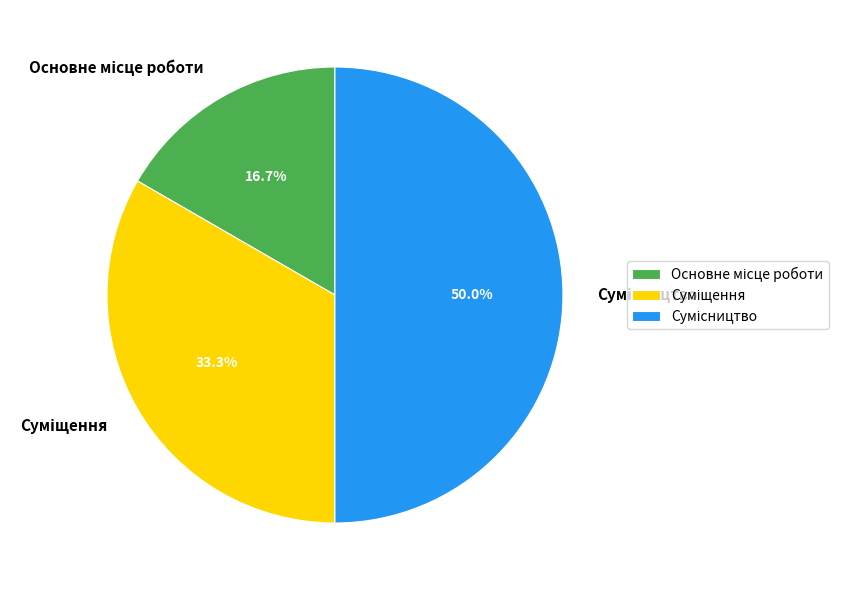

To the nearest percent, what is the combined percentage of Сумісництво and Основне місце роботи?

67%